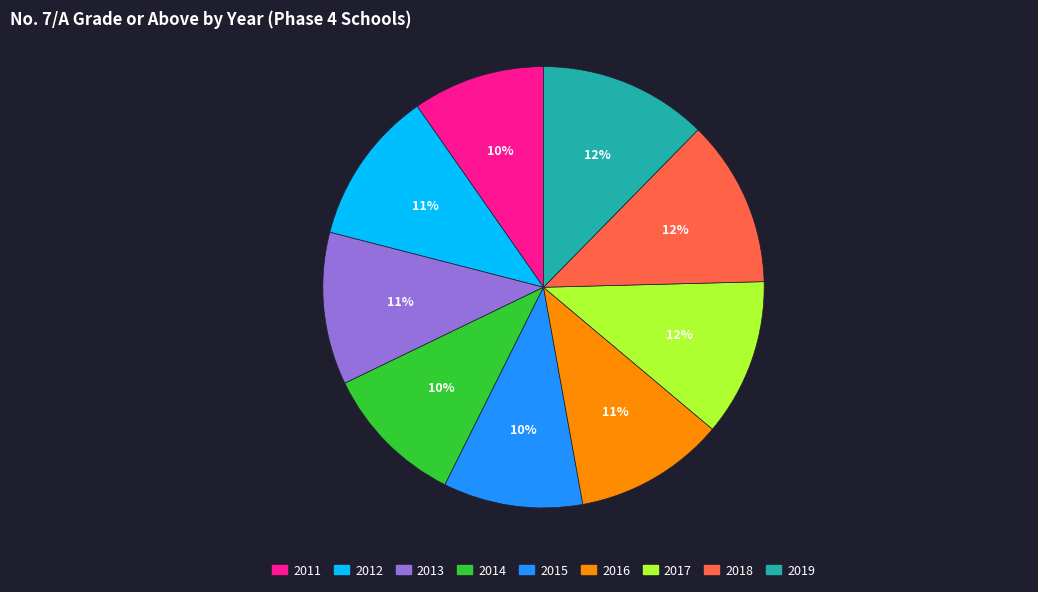

To the nearest percent, what is the average slice percentage?

11%